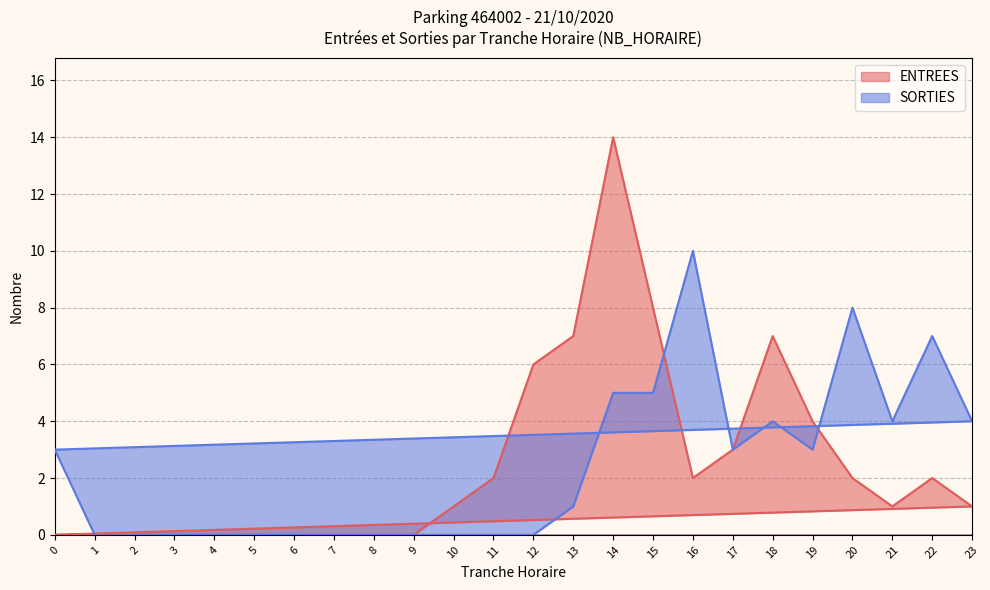

Between 22 and 13, which is larger?

13